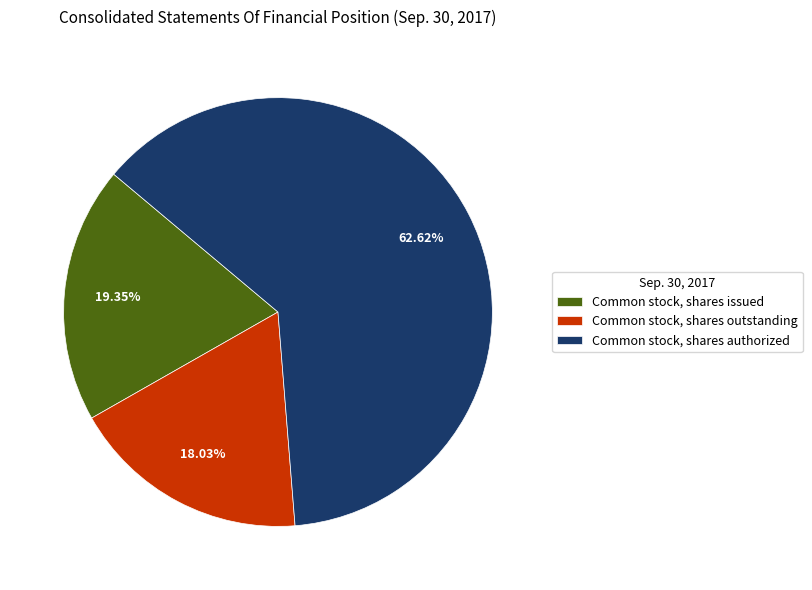

Is it true that Common stock, shares issued is 19% of the pie?

True